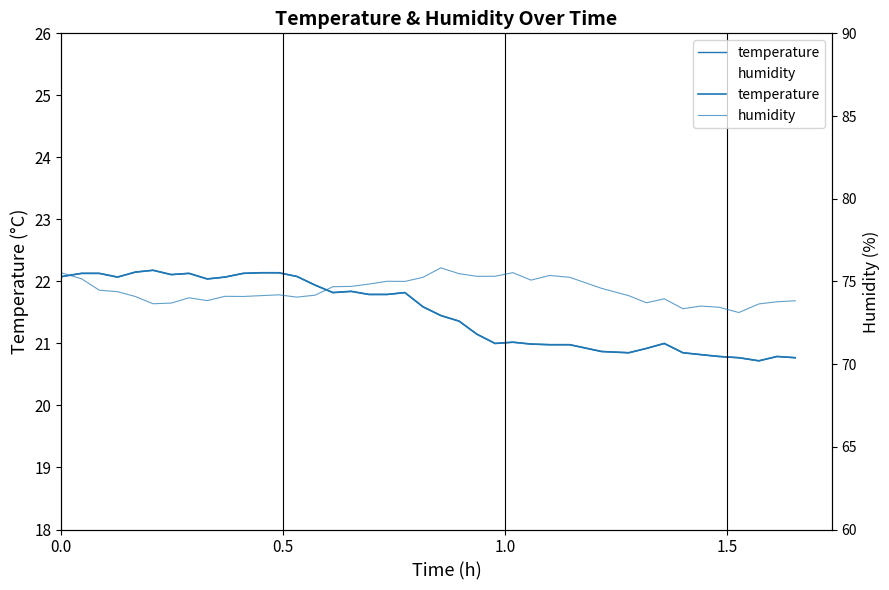

How many interior local valleys does the humidity series have?

9